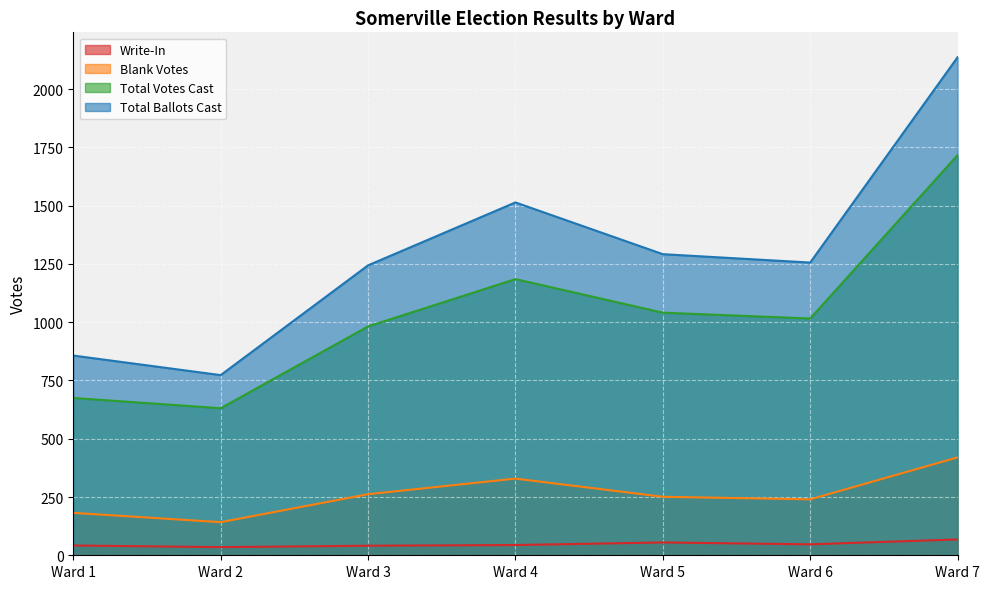

What is the average value of the Total Ballots Cast series?

1296